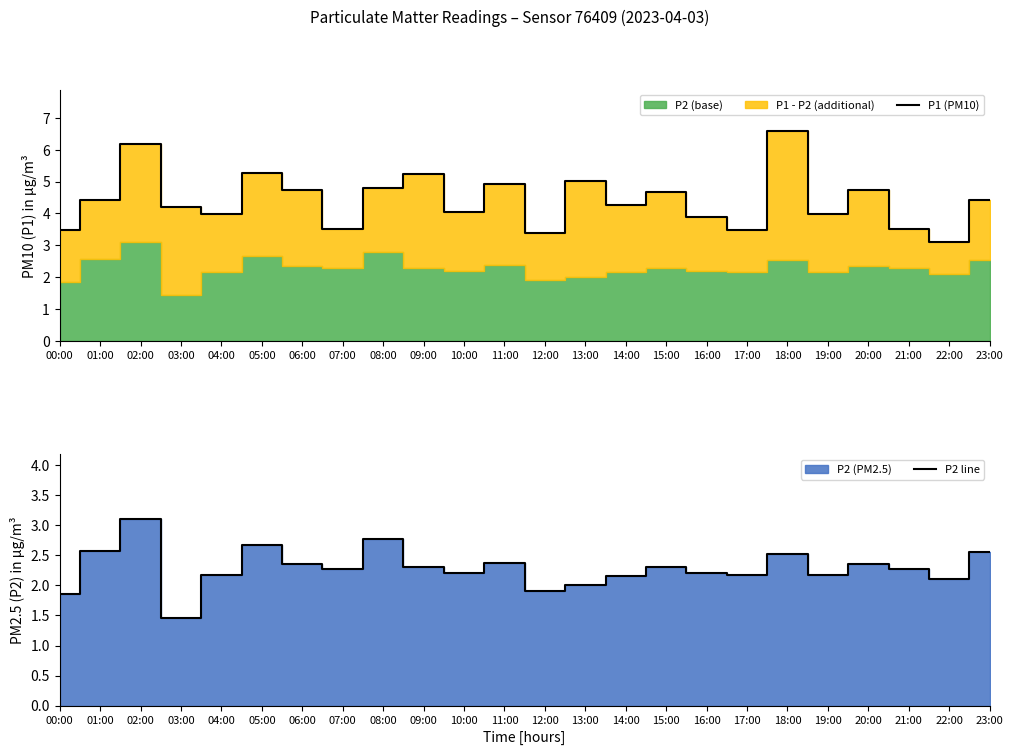

Count the number of categories in the chart.

24